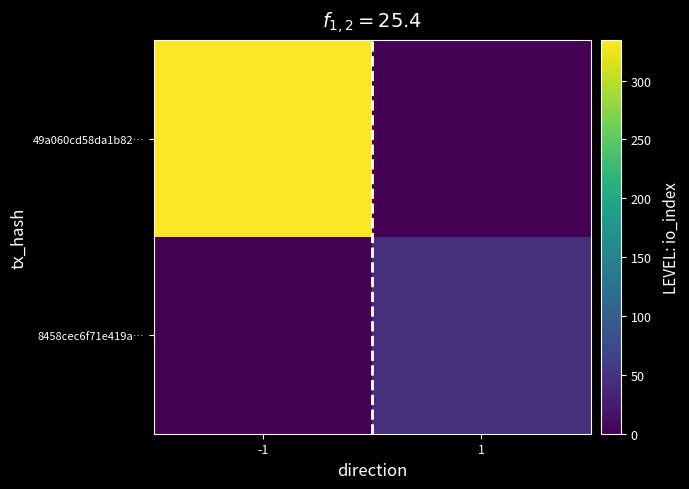

What is the total value across all series at 1?

45